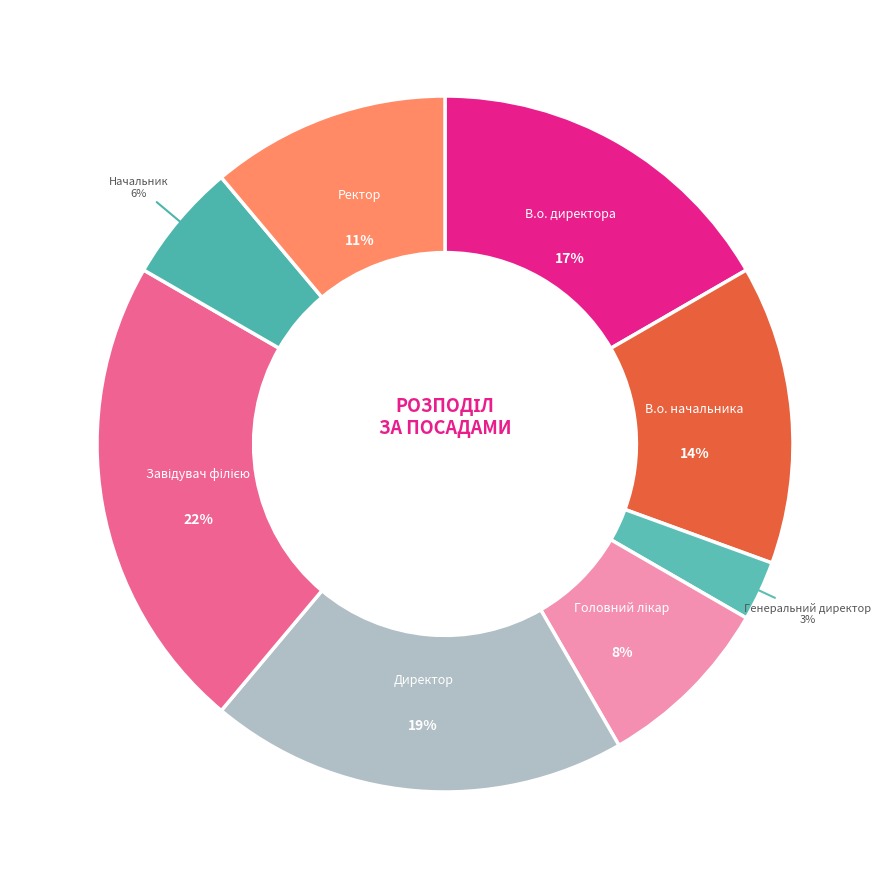

Which slice is the smallest?

Генеральний директор